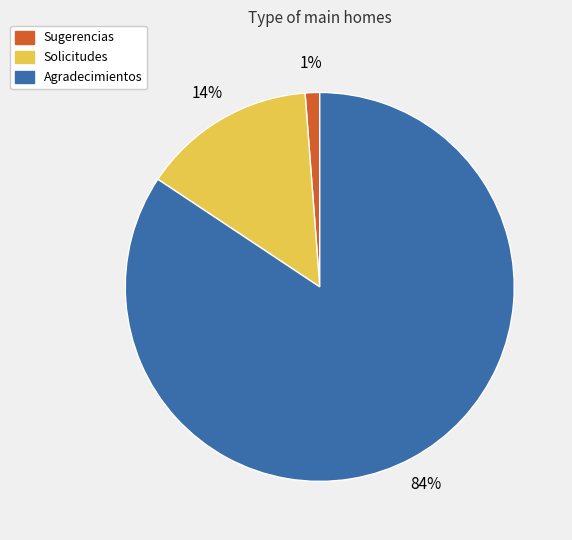

Is the sum of Agradecimientos and Sugerencias greater than half?

Yes